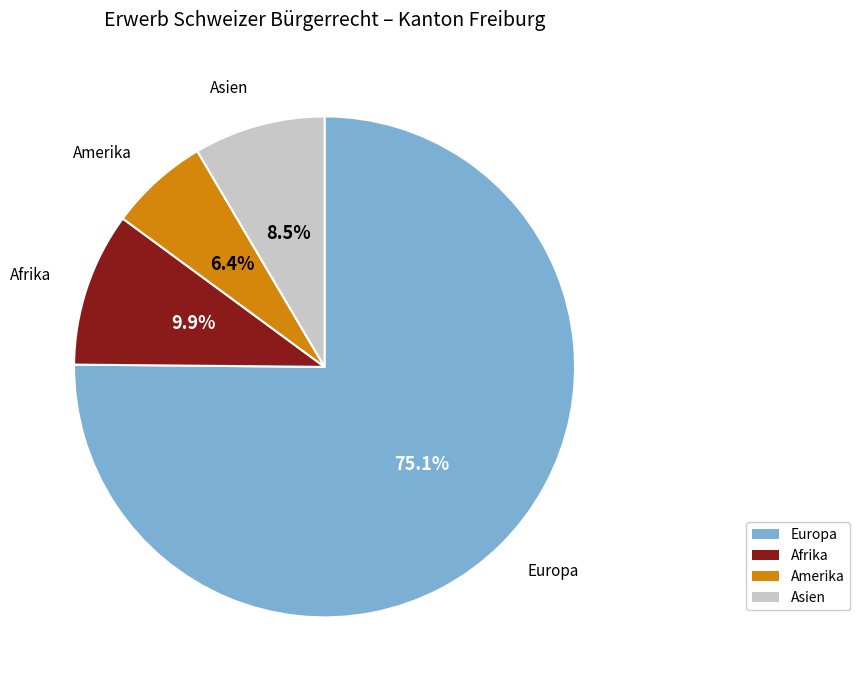

The Europa slice represents 75% of the pie. True or false?

True